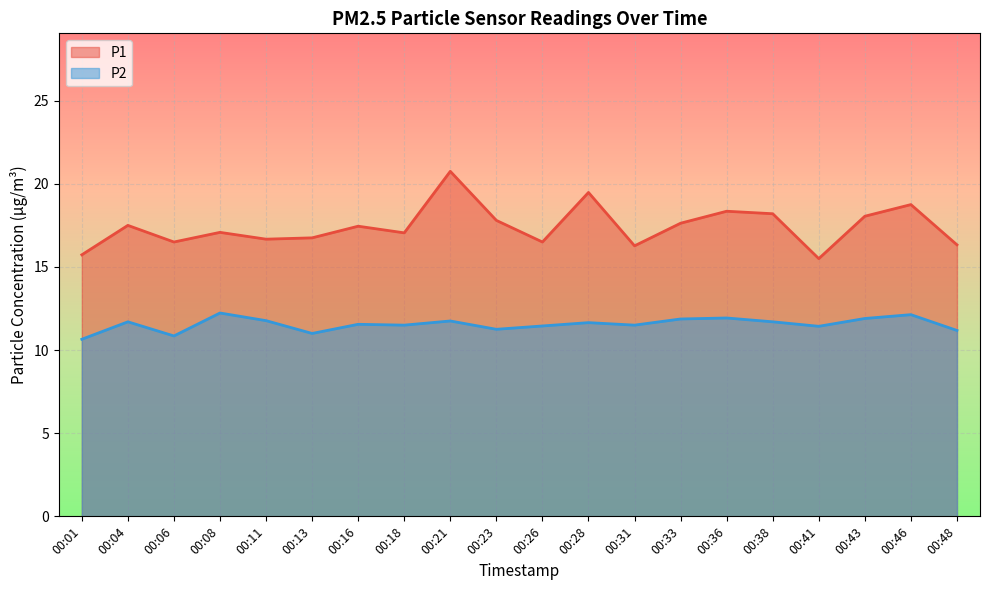

At which category is the sum across all series the highest?

00:21